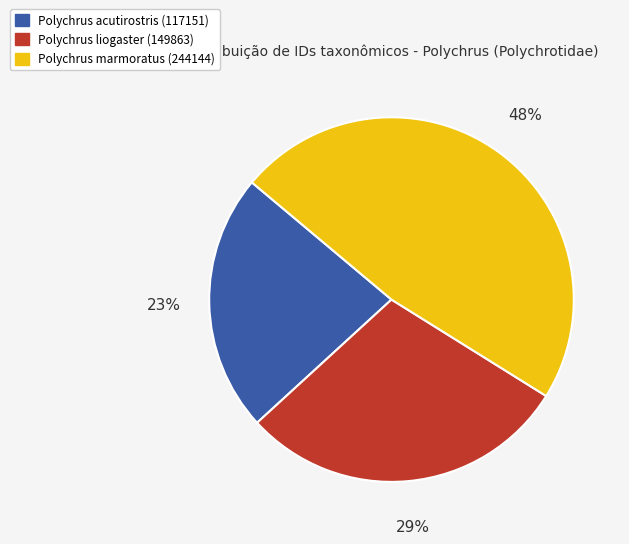

Is the sum of Polychrus liogaster (149863) and Polychrus acutirostris (117151) greater than half?

Yes